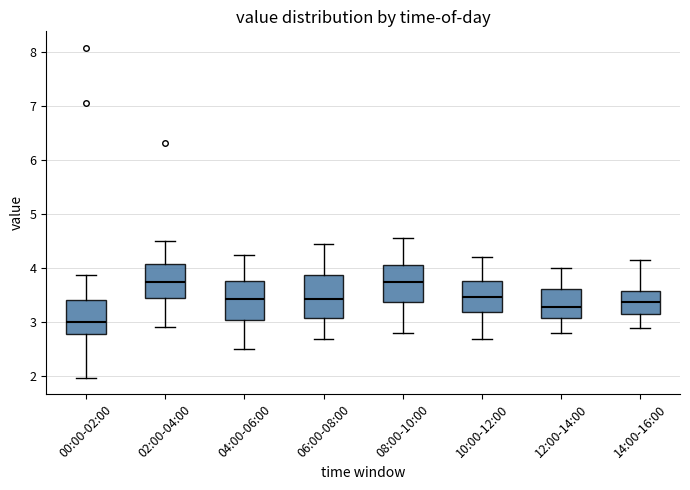

Reading left to right, read every box against the y-axis: the position of its median line, the range the box covers, and the ends of its whiskers. The values are not printed on the chart, so give them approximately, as read against the axis.

00:00-02:00: median 3.0, box 2.8 to 3.4, whiskers 2.0 to 3.9
02:00-04:00: median 3.8, box 3.5 to 4.1, whiskers 2.9 to 4.5
04:00-06:00: median 3.4, box 3.0 to 3.8, whiskers 2.5 to 4.3
06:00-08:00: median 3.4, box 3.1 to 3.9, whiskers 2.7 to 4.5
08:00-10:00: median 3.8, box 3.4 to 4.1, whiskers 2.8 to 4.6
10:00-12:00: median 3.5, box 3.2 to 3.8, whiskers 2.7 to 4.2
12:00-14:00: median 3.3, box 3.1 to 3.6, whiskers 2.8 to 4.0
14:00-16:00: median 3.4, box 3.2 to 3.6, whiskers 2.9 to 4.2